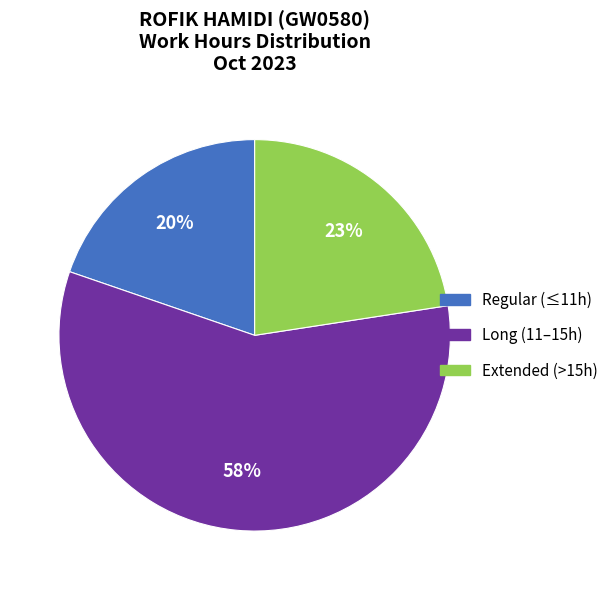

To the nearest percent, what is the average slice percentage?

33%